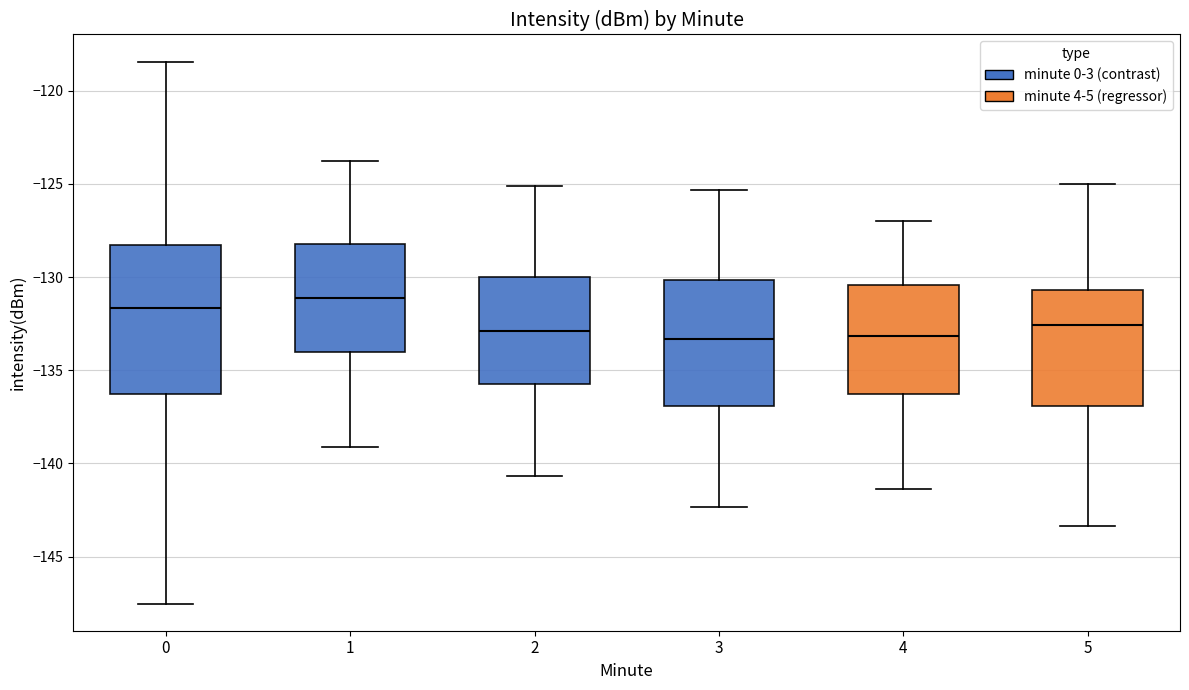

Where does the lower whisker of the box at x = 4 end on the y-axis? The values are not printed on the chart, so give them approximately, as read against the axis.

-141.5